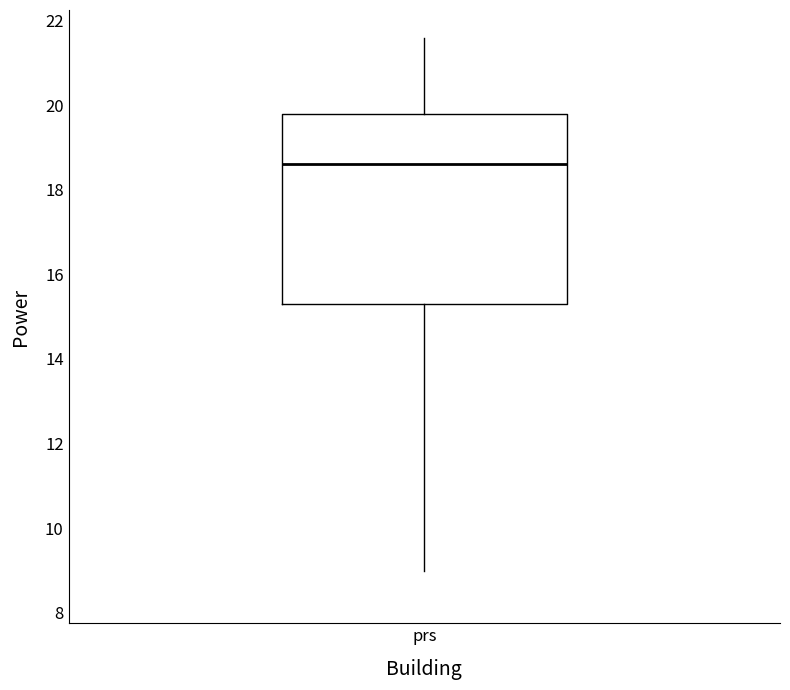

Where is the lower edge of the box for prs on the y-axis? The values are not printed on the chart, so give them approximately, as read against the axis.

15.4